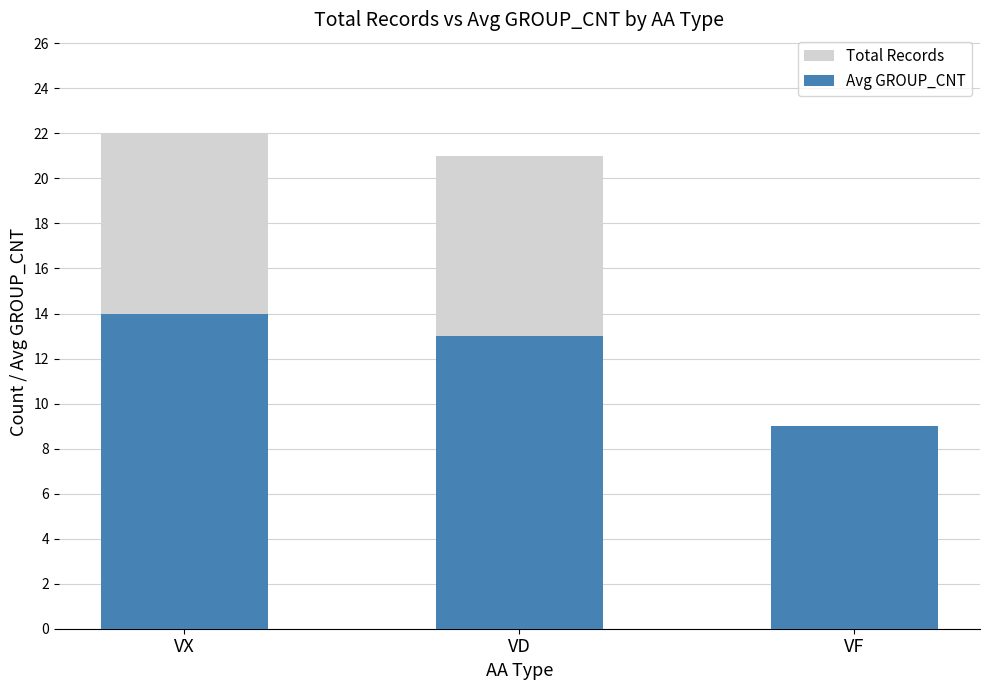

What position from the right is VD?

2